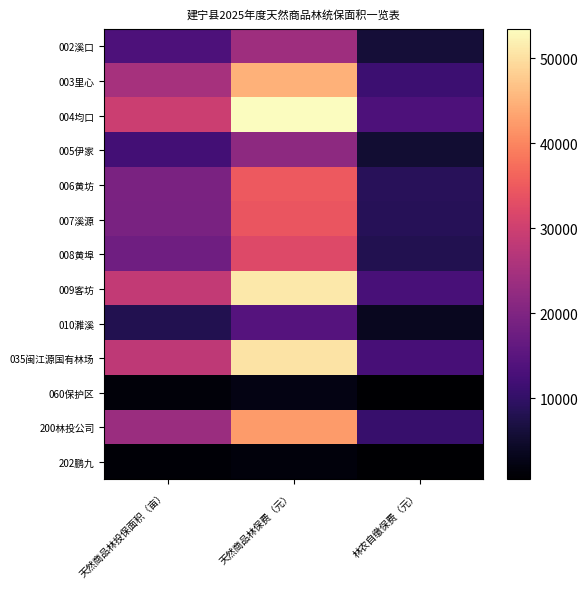

What is the difference between the highest and lowest values at 天然商品林保费（元）?

51818.0